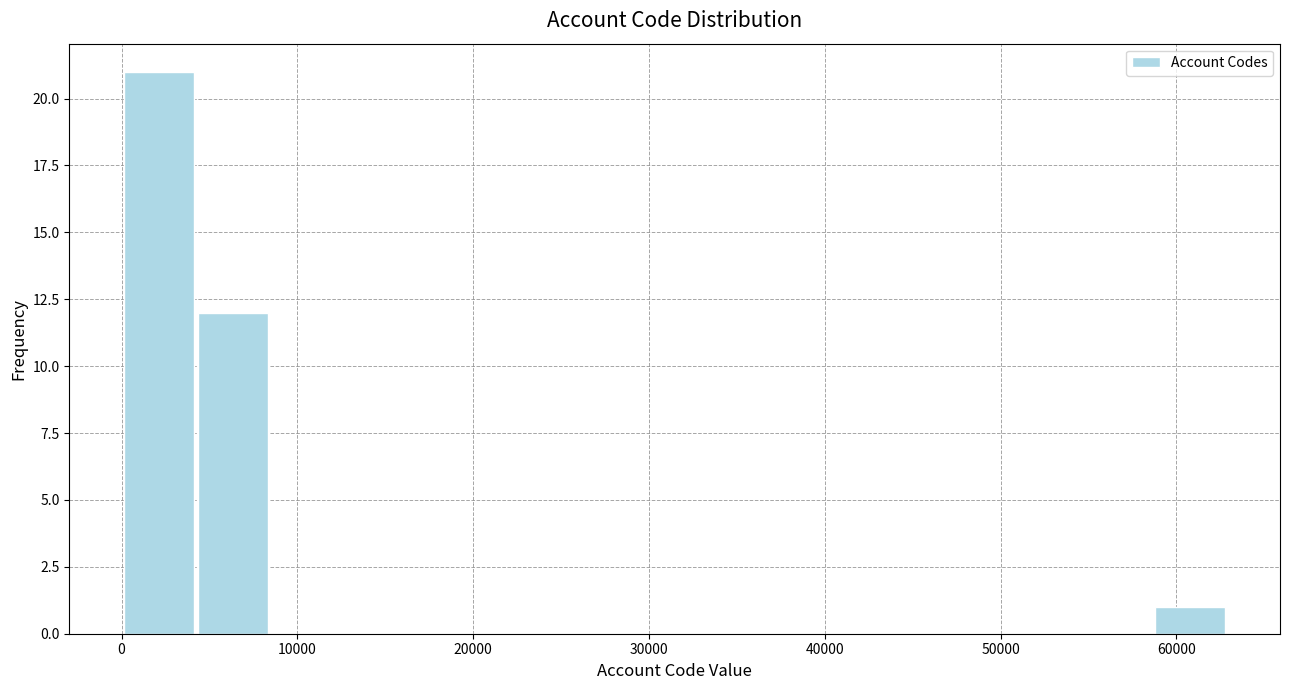

Reading left to right, transcribe this chart: for each bar, give the range it covers on the x-axis and its height. Neither the bar edges nor the heights are printed on the chart, so give them approximately, as read against the axes.

0 to 4000: 21
4000 to 8000: 12
8000 to 13000: 0
13000 to 17000: 0
17000 to 21000: 0
21000 to 25000: 0
25000 to 29000: 0
29000 to 34000: 0
34000 to 38000: 0
38000 to 42000: 0
42000 to 46000: 0
46000 to 50000: 0
50000 to 54000: 0
54000 to 59000: 0
59000 to 63000: 1